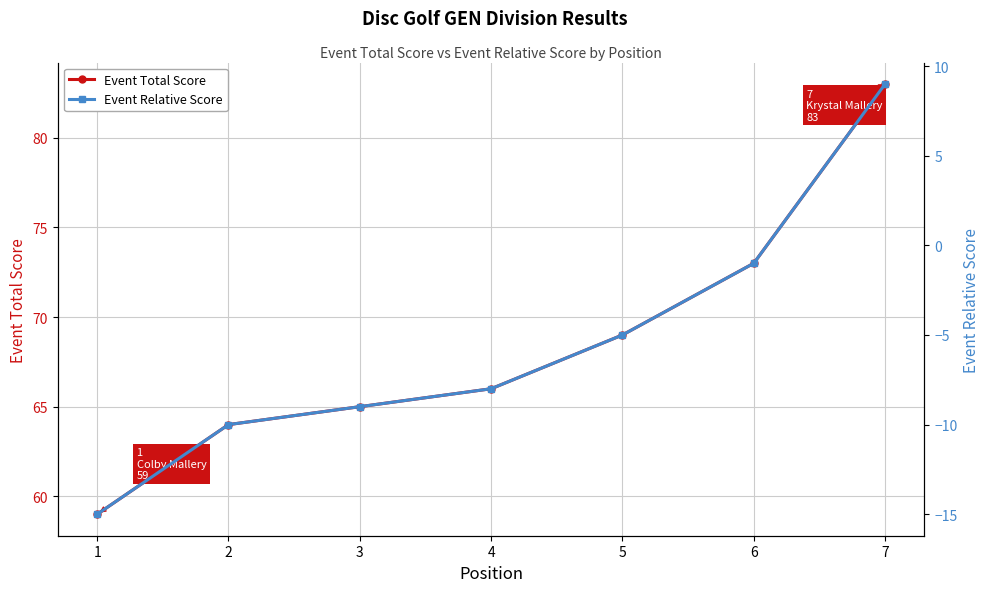

Rank the series by their average value, from lowest to highest.

Event Relative Score, Event Total Score